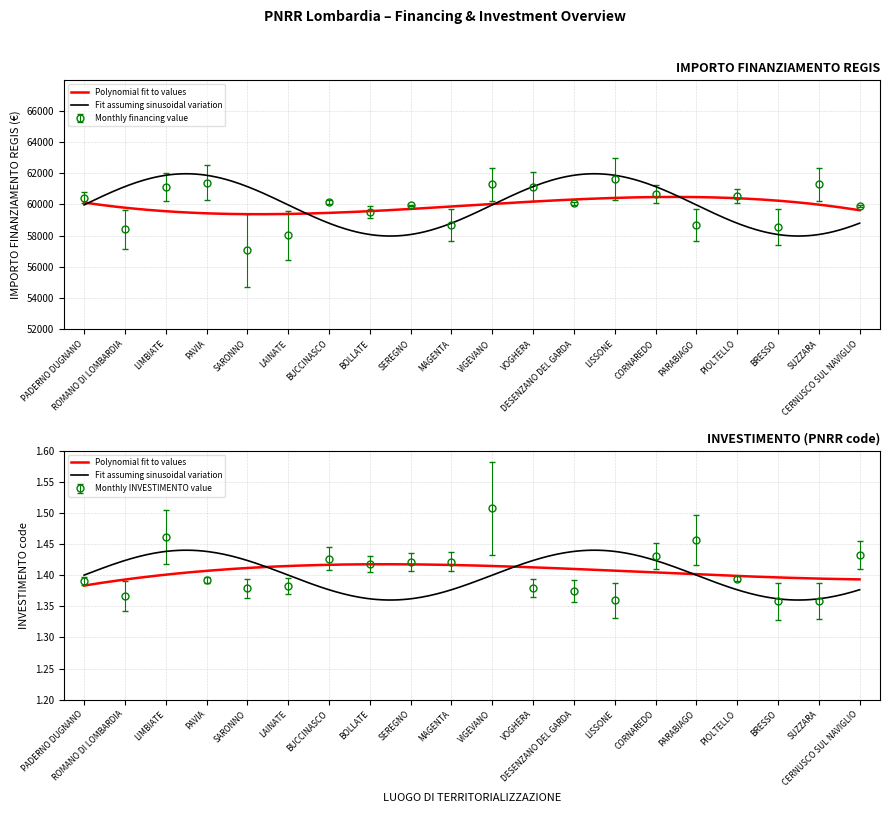

At how many categories does at least one series exceed 50034?

20